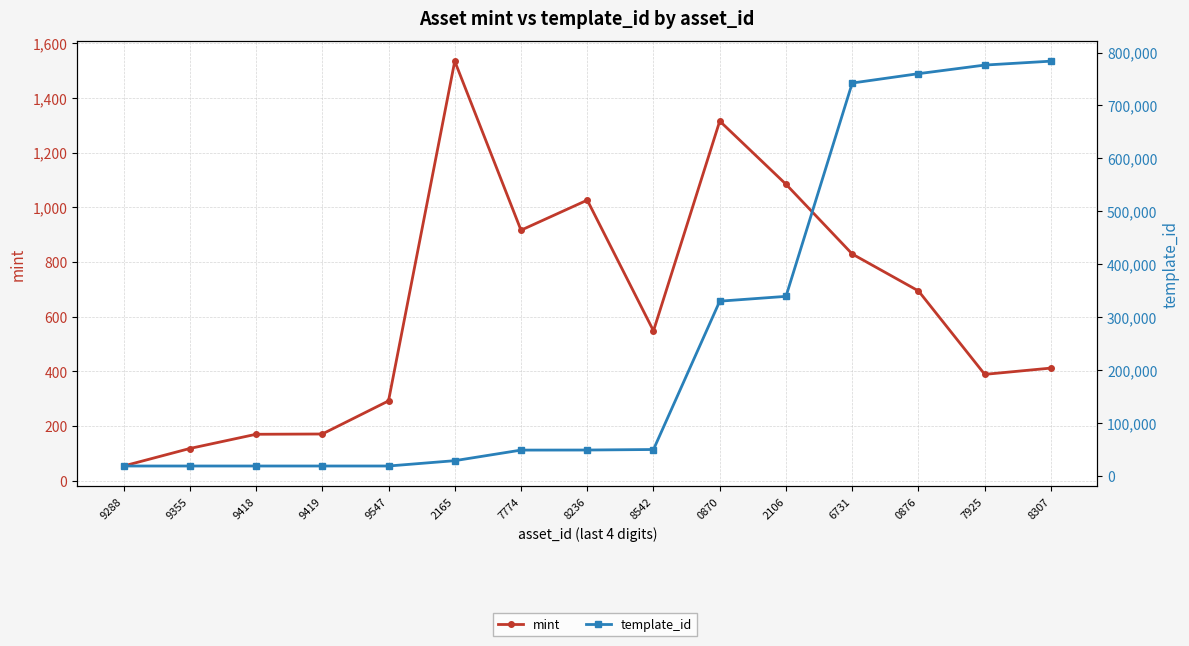

The template_id series shows 18668 at 9547. True or false?

True